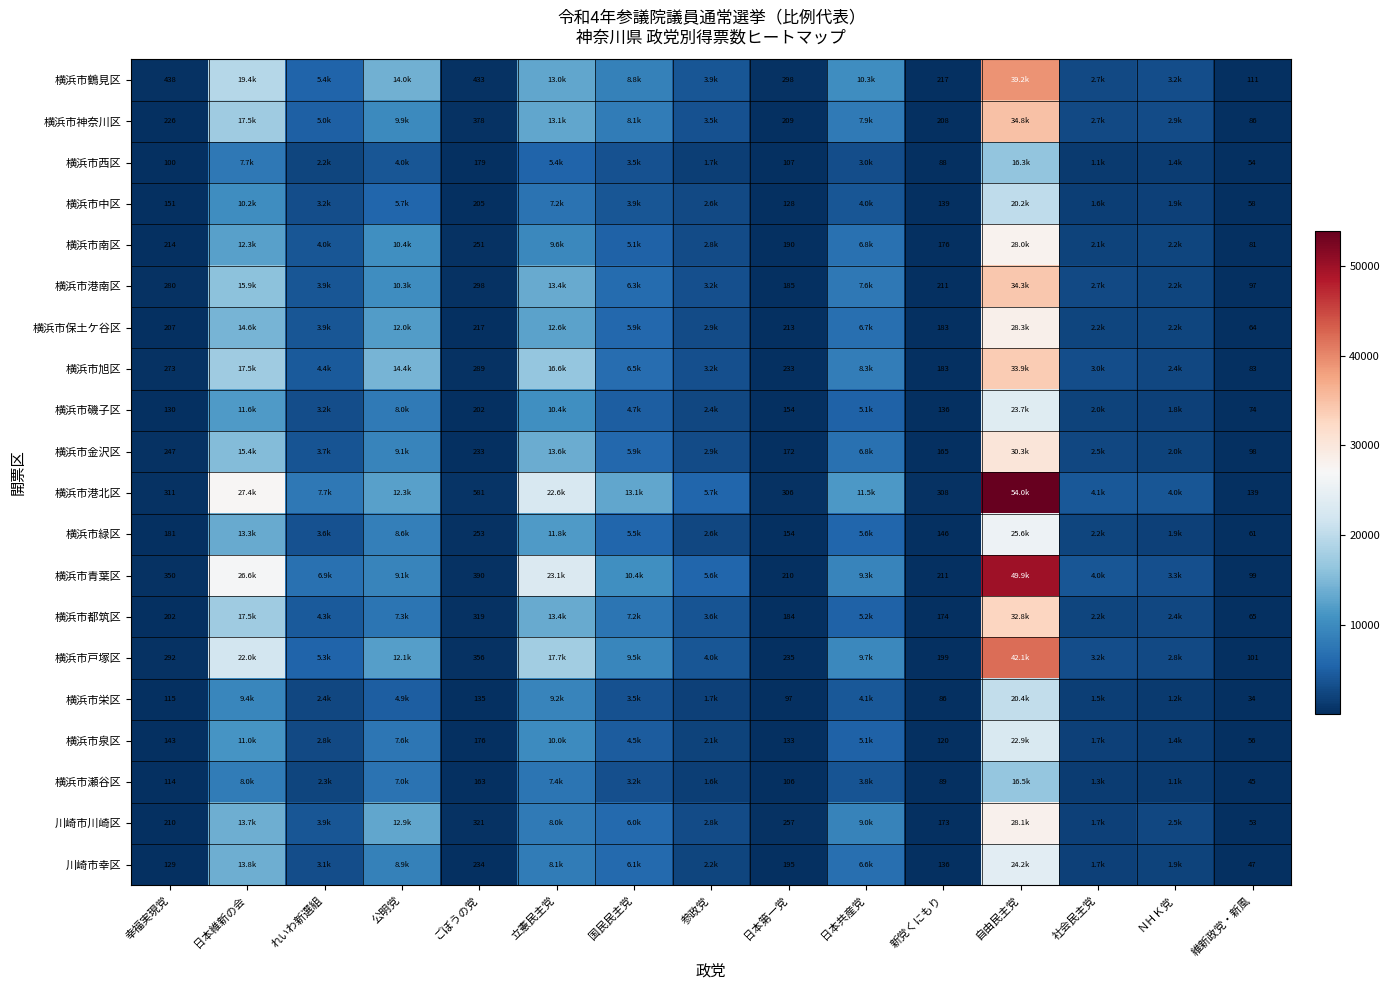

What is the difference between the highest and lowest values at 公明党?

10346.8